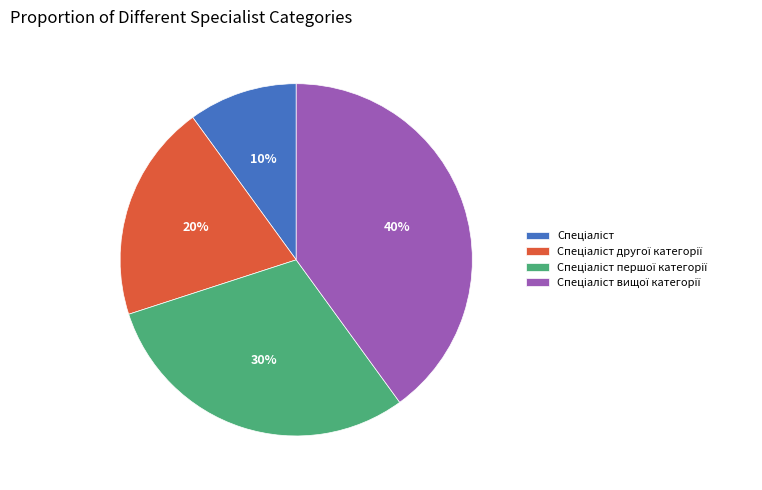

Does any single category account for the majority?

No